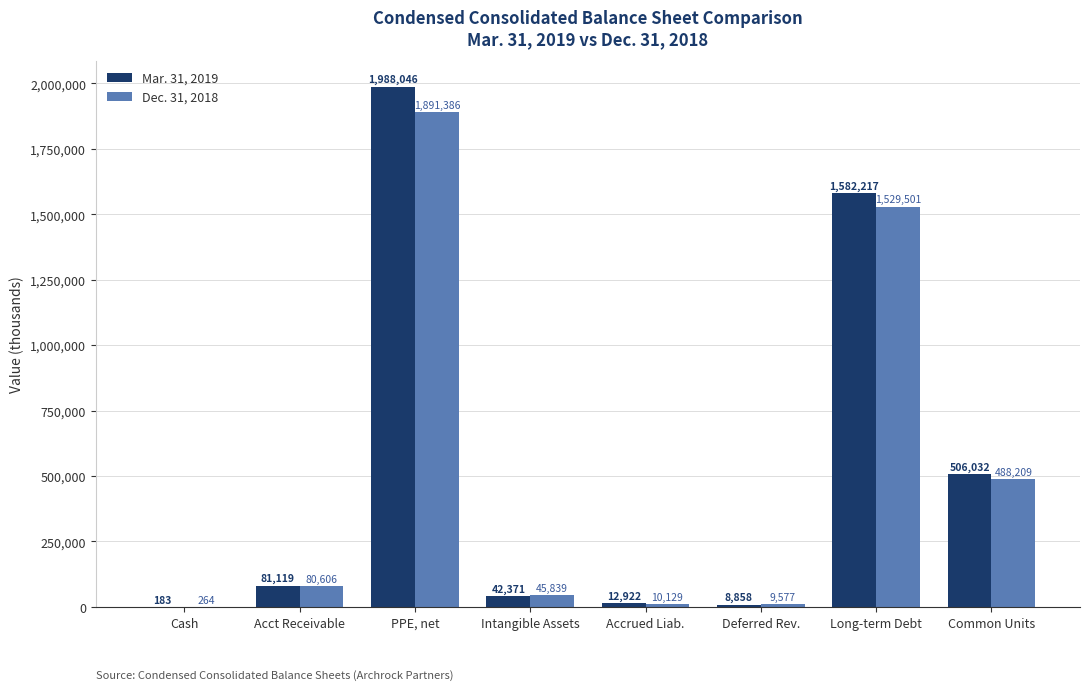

What are all the series names shown in the legend?

Mar. 31, 2019, Dec. 31, 2018